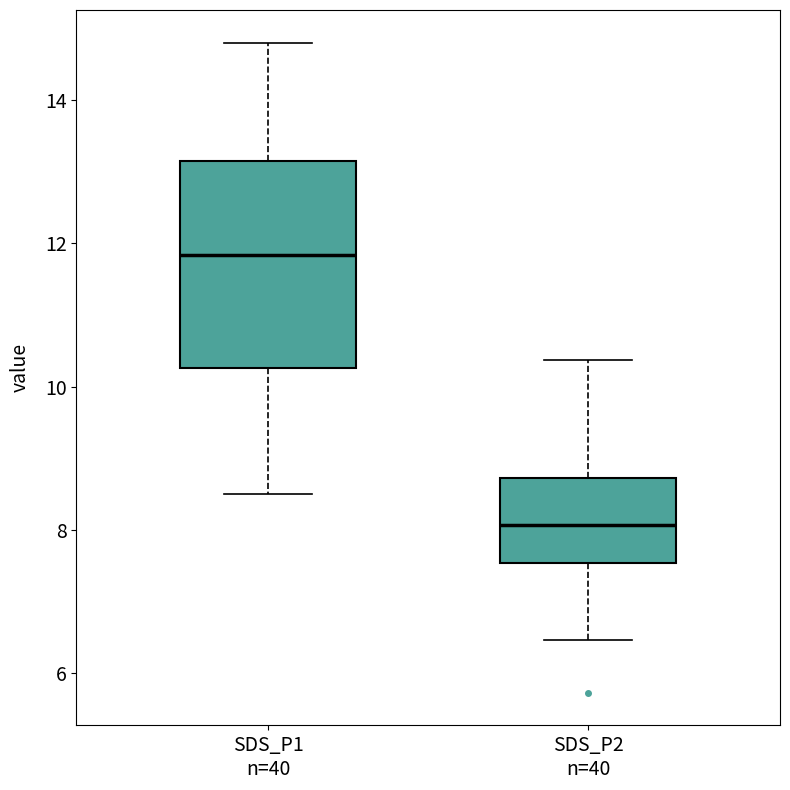

Where does the upper whisker of the box for SDS_P2 n=40 end on the y-axis? The values are not printed on the chart, so give them approximately, as read against the axis.

10.4